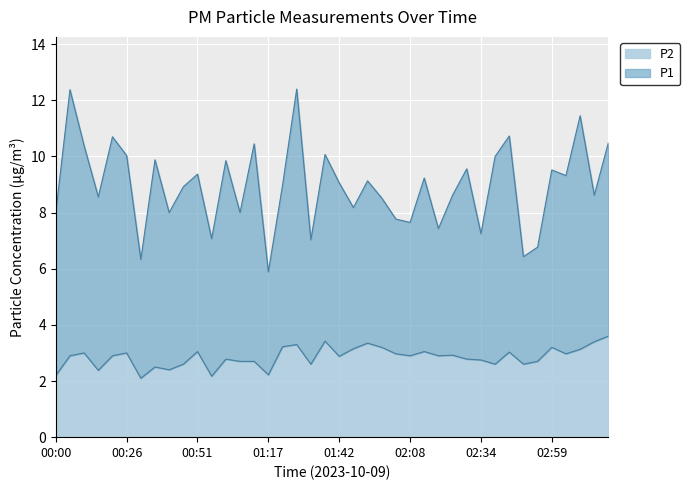

What position from the right is 00:21?

36